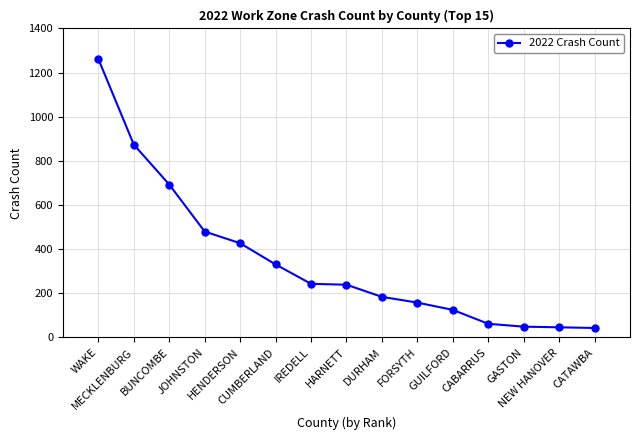

What is the label of the 13th point from the left?

GASTON